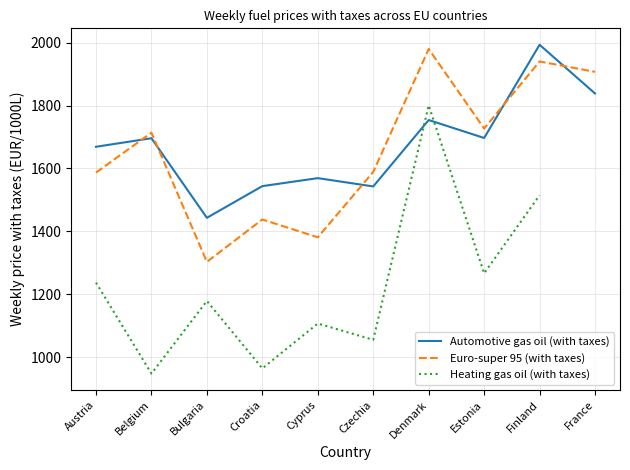

How many distinct data groups are displayed?

3